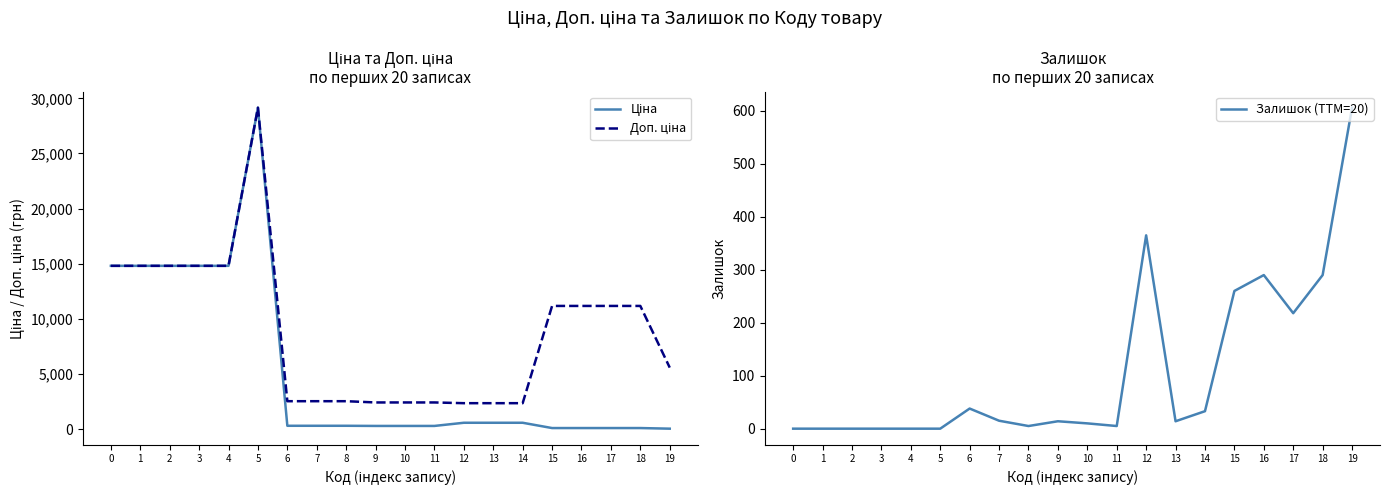

Is it true that Ціна equals 111.8 at 18?

True